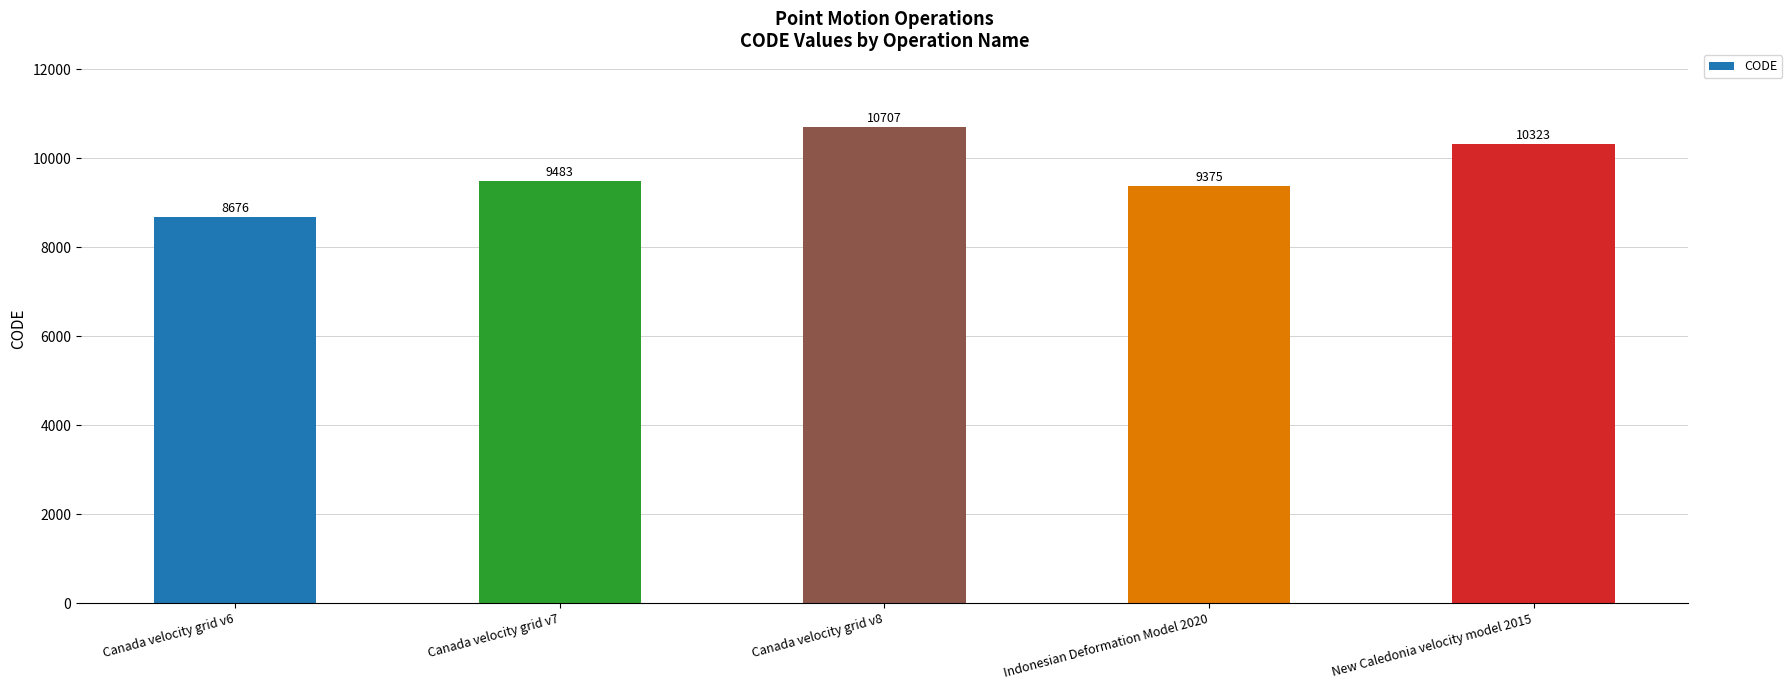

At which category does the chart reach its peak across all series?

Canada velocity grid v8